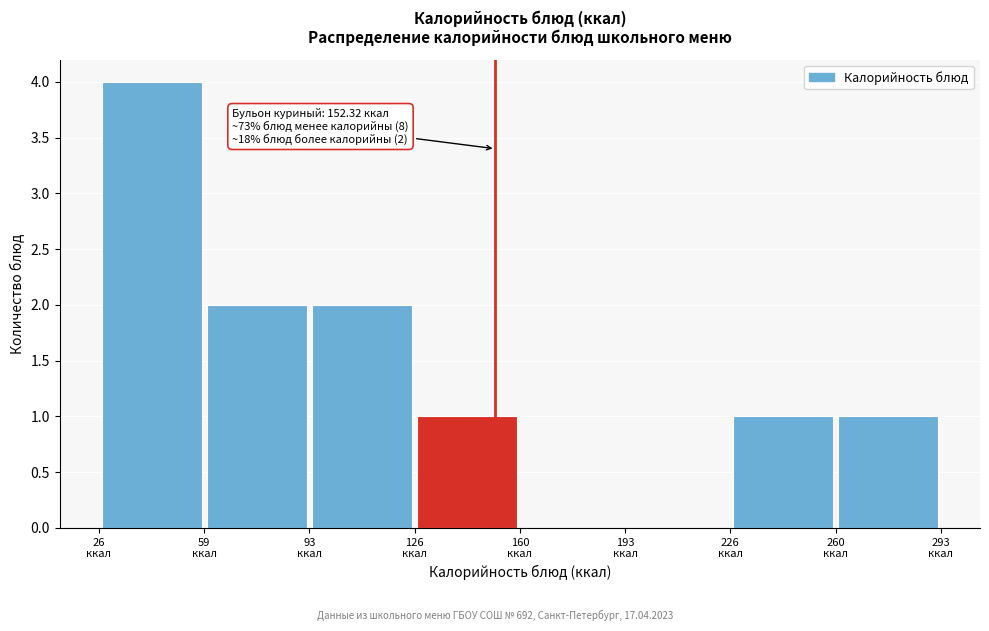

Over which range of the x-axis is the bar tallest?

25 to 60